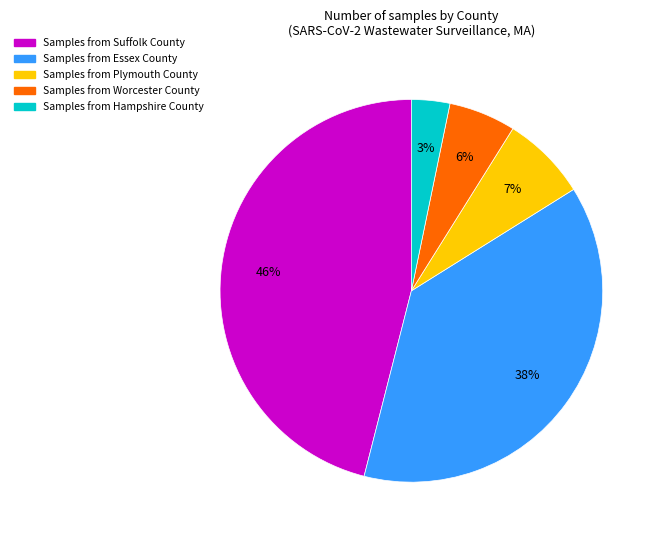

To the nearest percent, what is the difference between the largest and smallest slice percentages?

43%